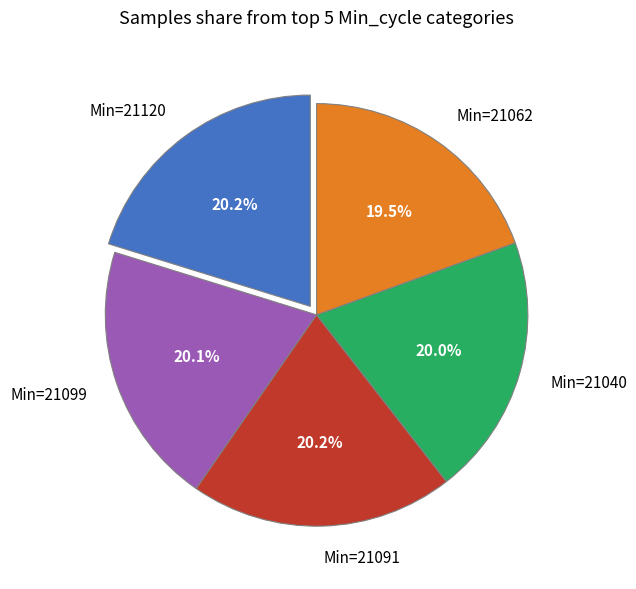

What is the smallest slice in the pie chart?

Min=21062